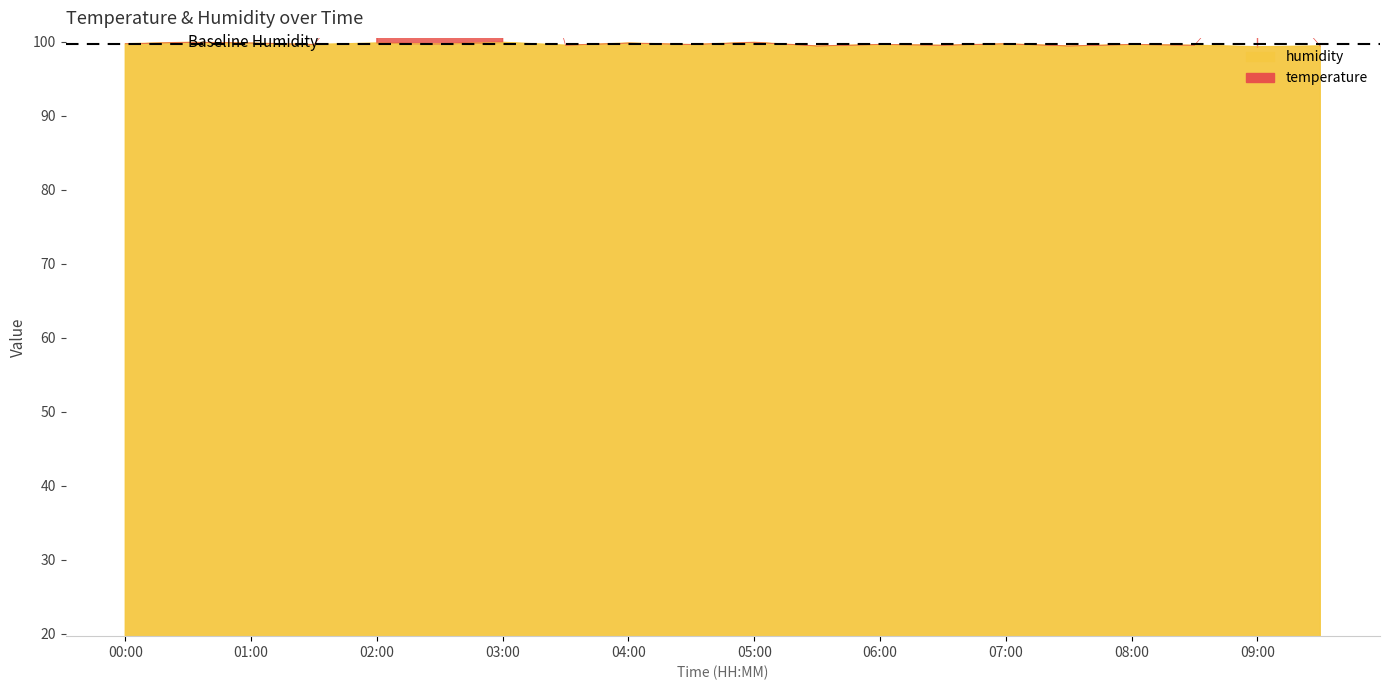

Approximately how many times larger is the value at 04:00 compared to 06:00?

1.0